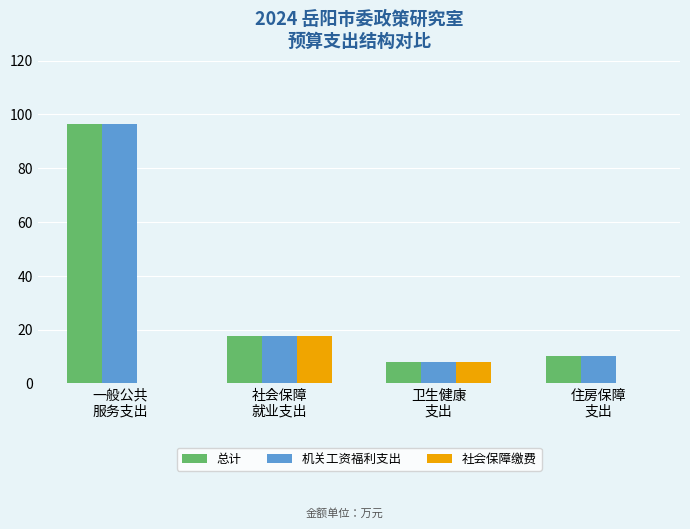

What is the total value across all series at 一般公共
服务支出?

192.8